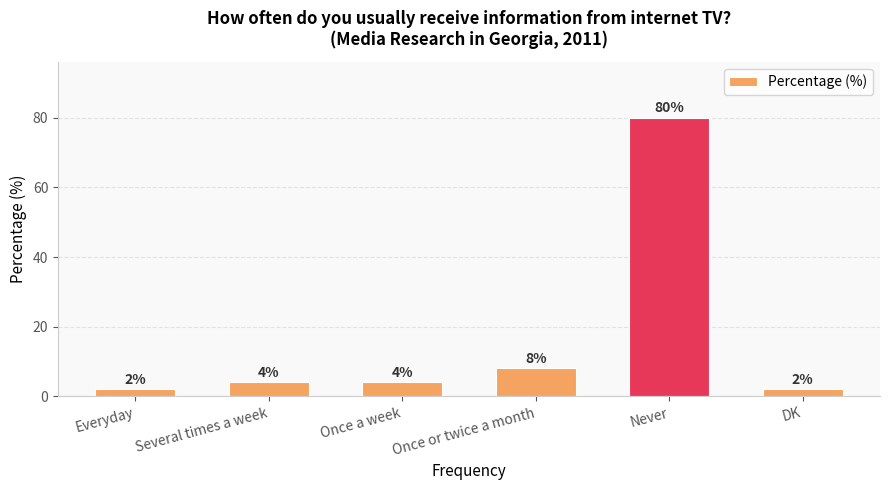

What is the average value?

17